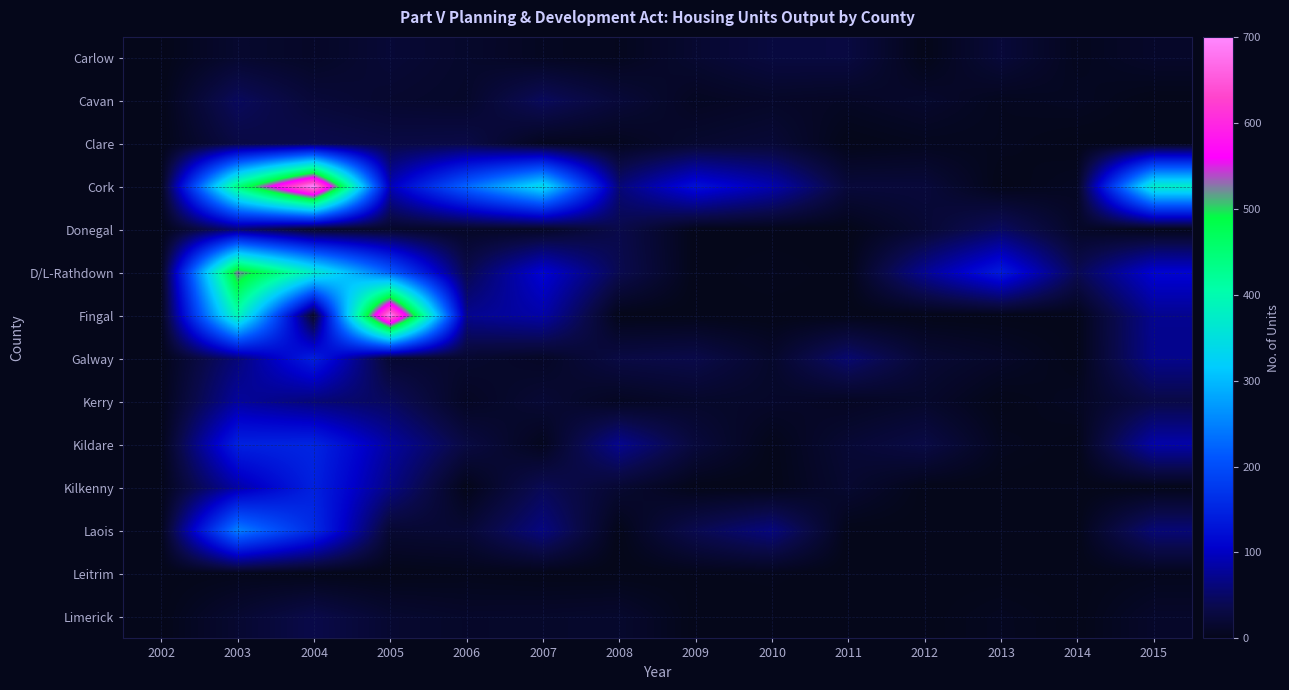

At which category does the chart reach its minimum across all series?

2002